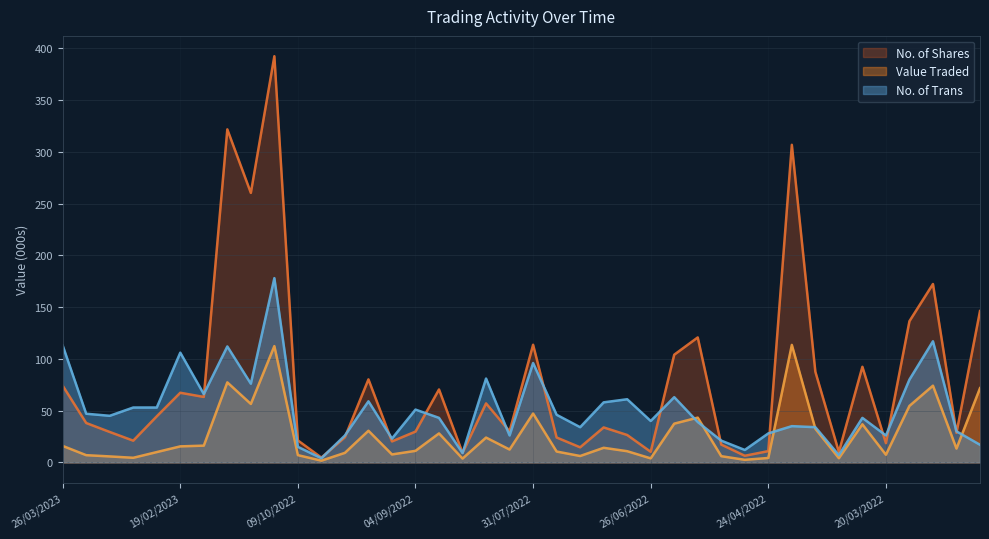

How many times do No. of Shares and No. of Trans cross each other?

15